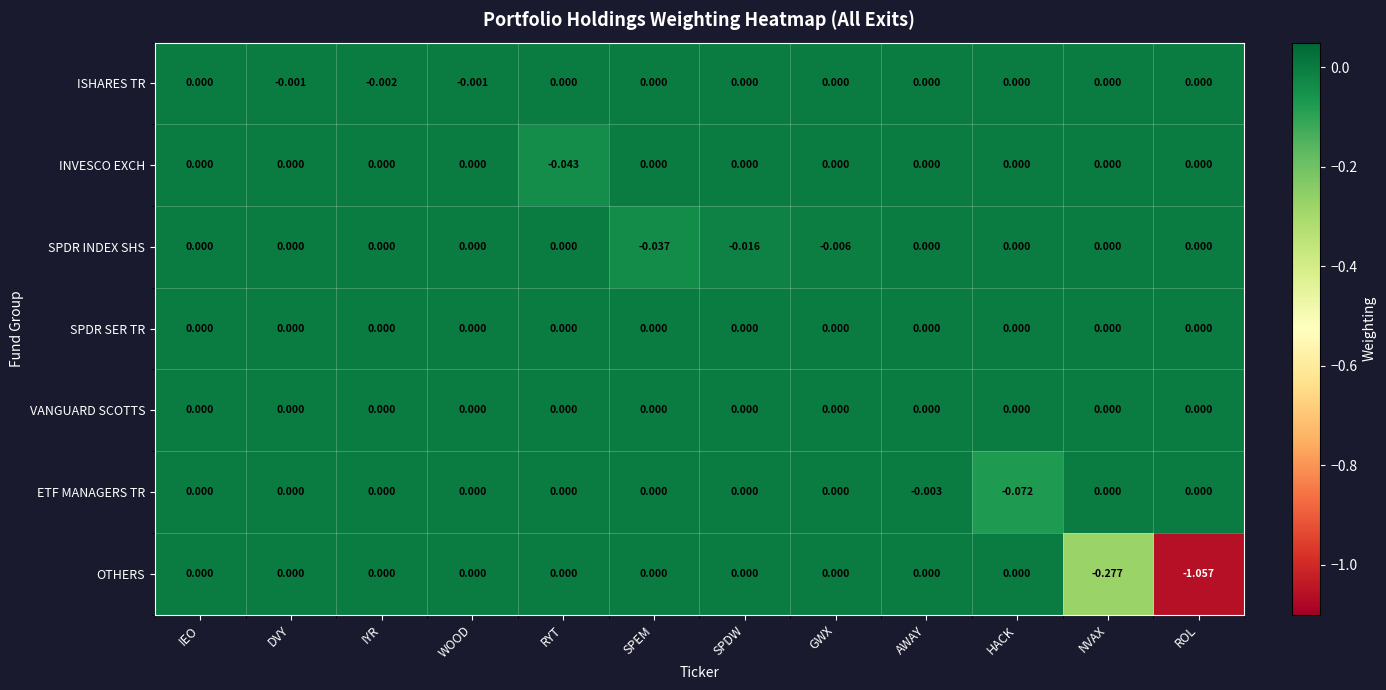

Which category has the lowest value in the ISHARES TR series?

IYR